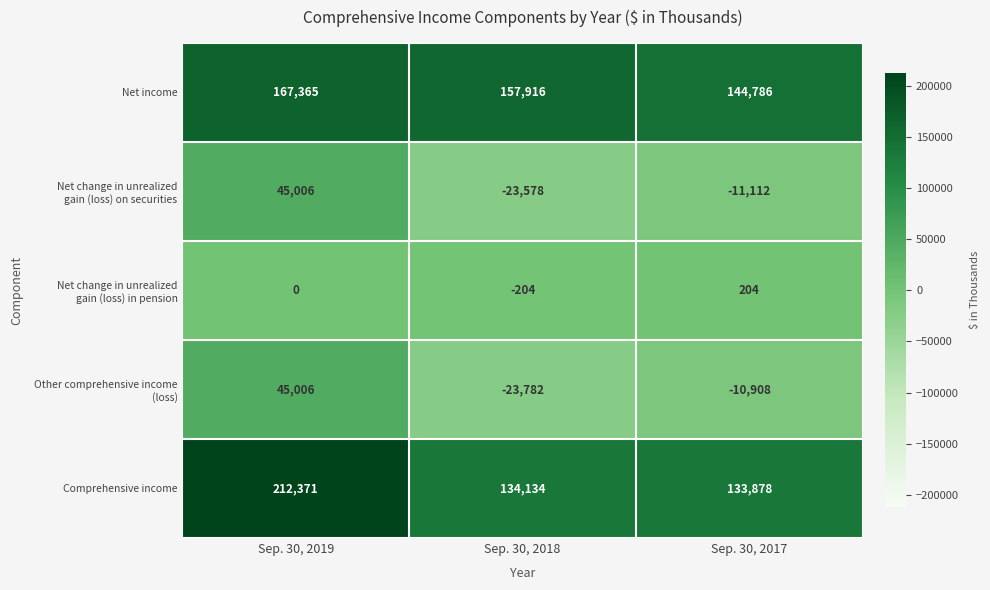

Which series has the largest total across all categories?

Comprehensive income